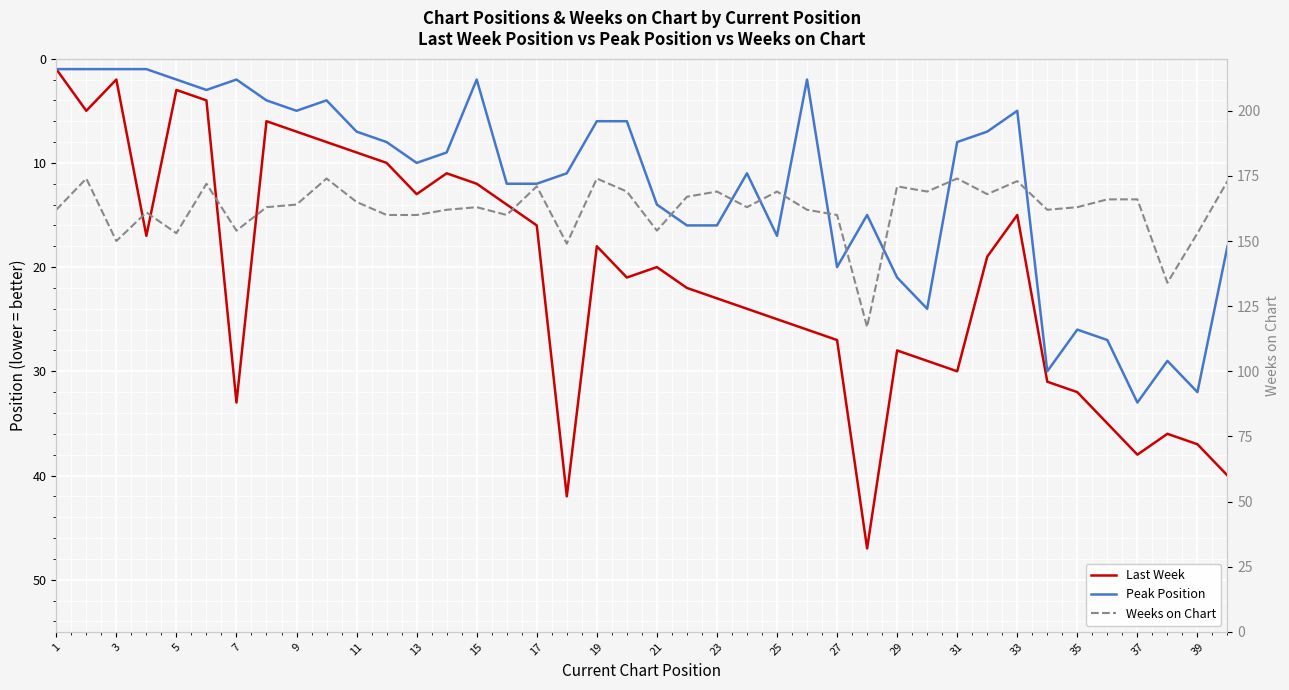

Between 39 and 35, which is larger?

39